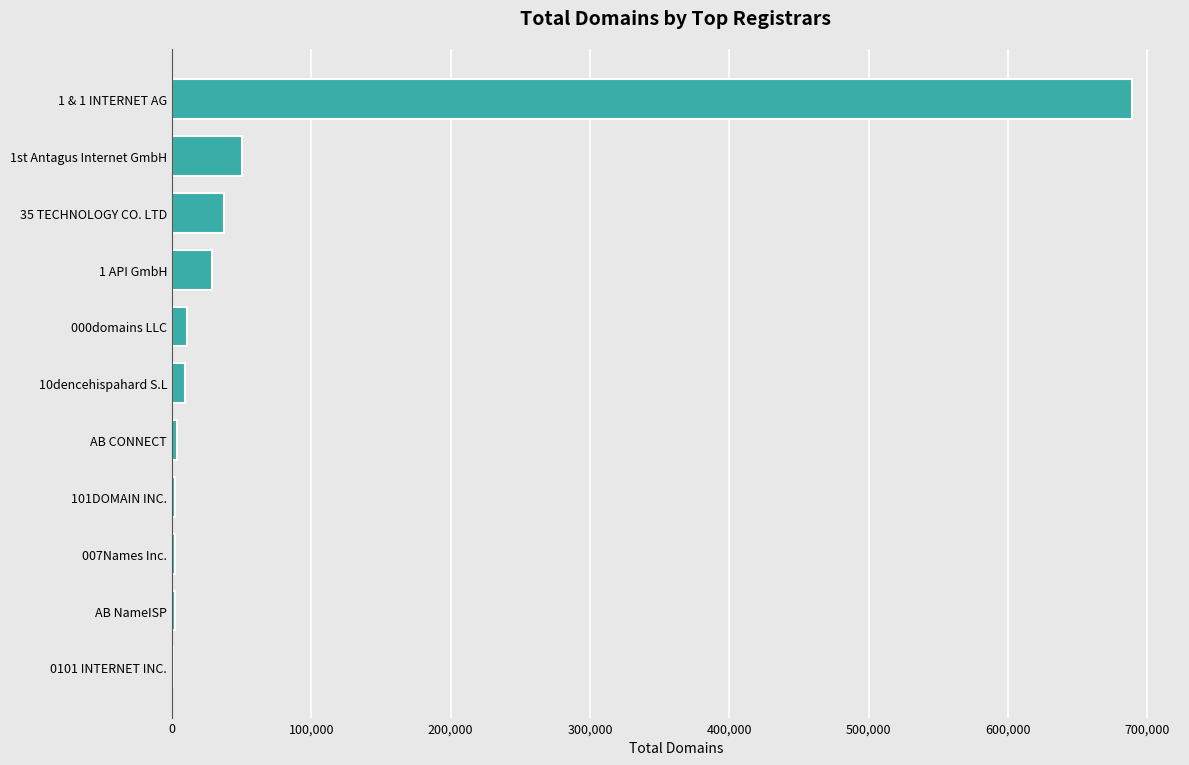

Is it true that the value at 1st Antagus Internet GmbH is 50348?

True